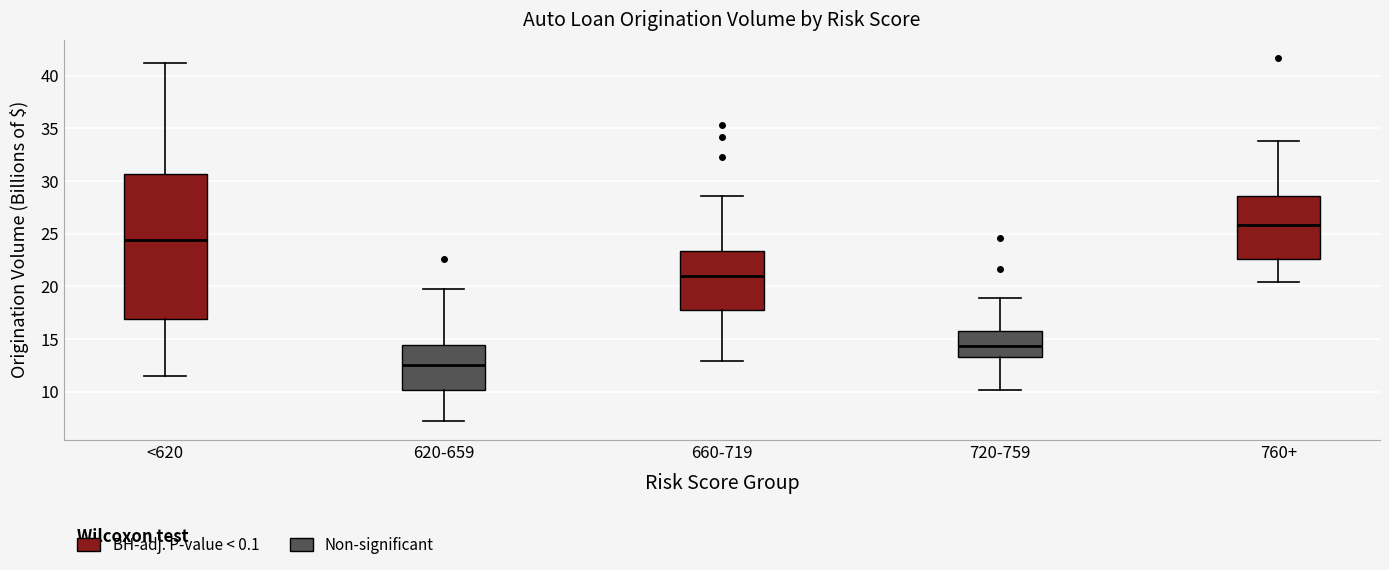

Which box's median line is the highest?

760+